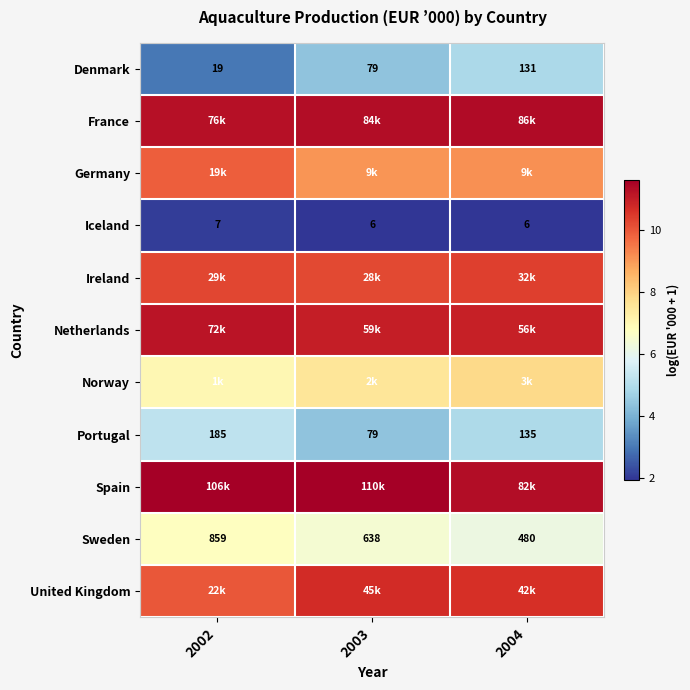

How many values in the Portugal series are below 135?

1